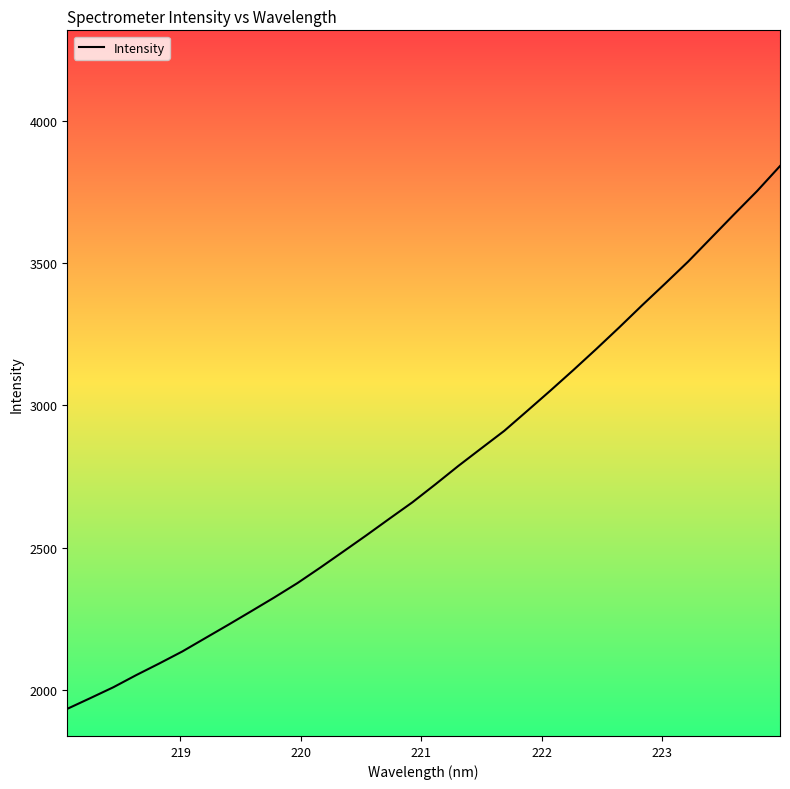

What is the difference between the maximum and minimum values?

1907.1